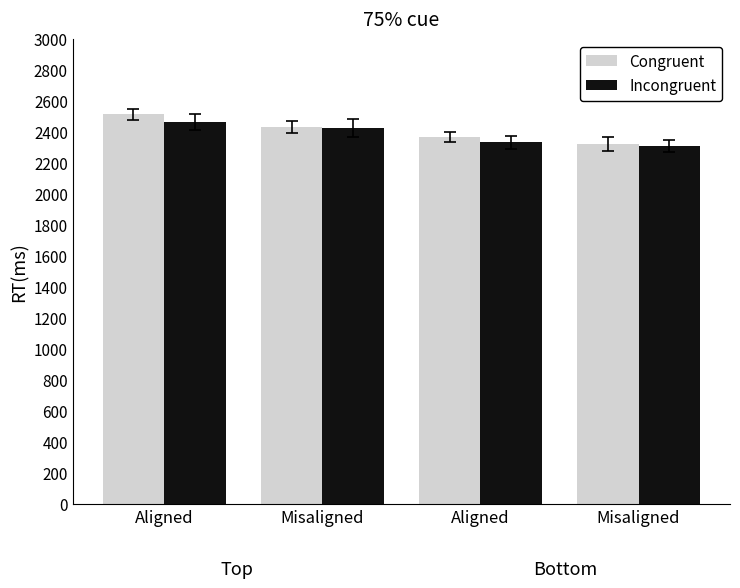

The Incongruent series shows 3370 at Misaligned. True or false?

False